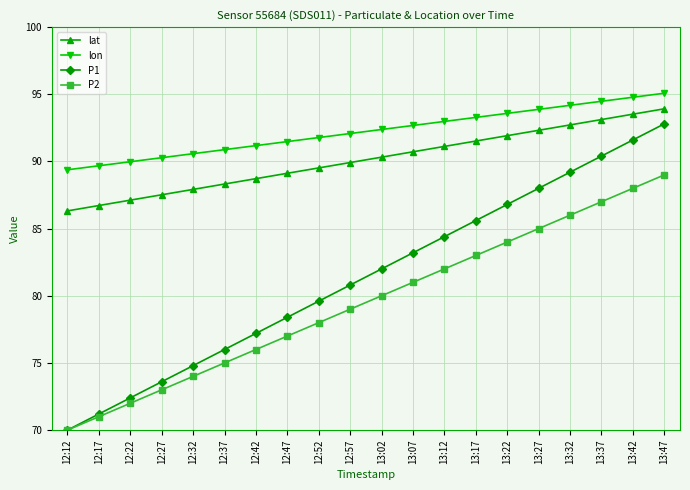

Reading left to right, list all the values displayed in this chart.

lat: 12:12=86.3	12:17=86.7	12:22=87.1	12:27=87.5	12:32=87.9	12:37=88.3	12:42=88.7	12:47=89.1	12:52=89.5	12:57=89.9	13:02=90.3	13:07=90.7	13:12=91.1	13:17=91.5	13:22=91.9	13:27=92.3	13:32=92.7	13:37=93.1	13:42=93.5	13:47=93.9
lon: 12:12=89.4	12:17=89.7	12:22=90.0	12:27=90.3	12:32=90.6	12:37=90.9	12:42=91.2	12:47=91.5	12:52=91.8	12:57=92.1	13:02=92.4	13:07=92.7	13:12=93.0	13:17=93.3	13:22=93.6	13:27=93.9	13:32=94.2	13:37=94.5	13:42=94.8	13:47=95.1
P1: 12:12=70.0	12:17=71.2	12:22=72.4	12:27=73.6	12:32=74.8	12:37=76.0	12:42=77.2	12:47=78.4	12:52=79.6	12:57=80.8	13:02=82.0	13:07=83.2	13:12=84.4	13:17=85.6	13:22=86.8	13:27=88.0	13:32=89.2	13:37=90.4	13:42=91.6	13:47=92.8
P2: 12:12=70.0	12:17=71.0	12:22=72.0	12:27=73.0	12:32=74.0	12:37=75.0	12:42=76.0	12:47=77.0	12:52=78.0	12:57=79.0	13:02=80.0	13:07=81.0	13:12=82.0	13:17=83.0	13:22=84.0	13:27=85.0	13:32=86.0	13:37=87.0	13:42=88.0	13:47=89.0